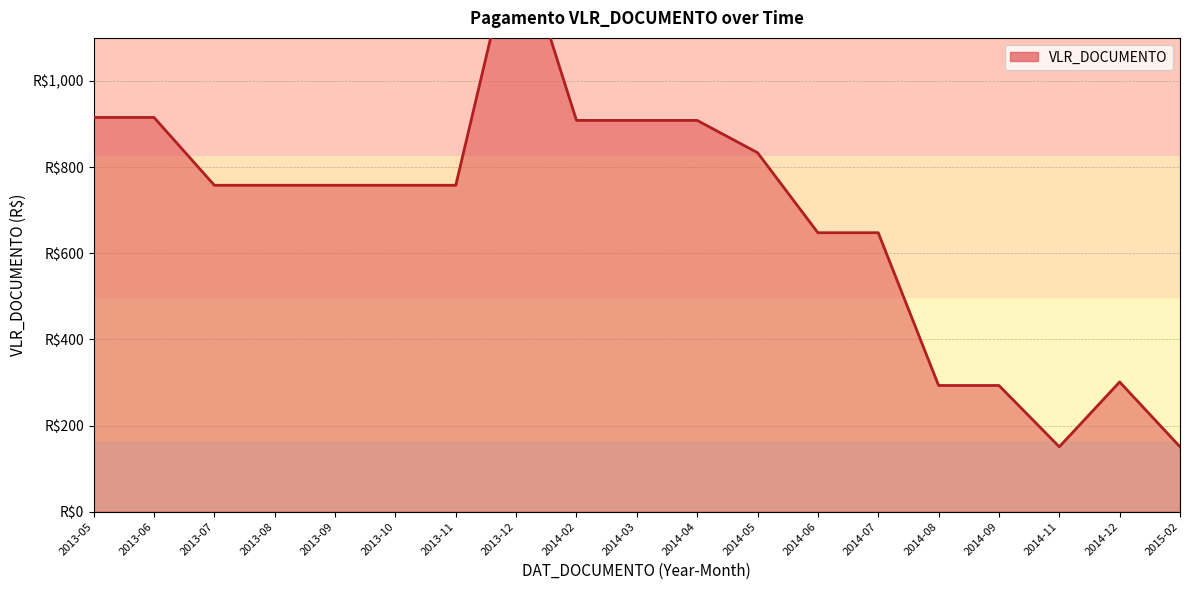

Where is the data nearest to the value 750?

2013-07